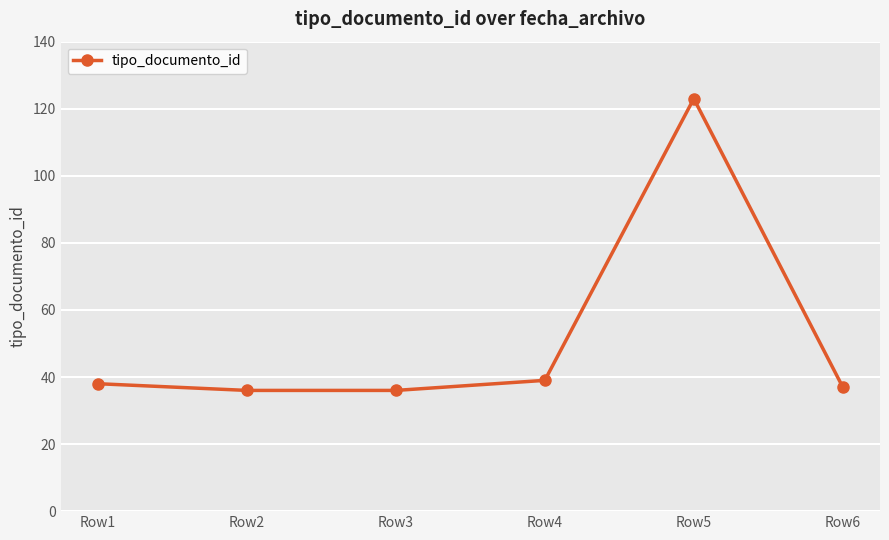

Reading left to right, transcribe all the data shown in this chart.

Row1=38	Row2=36	Row3=36	Row4=39	Row5=123	Row6=37